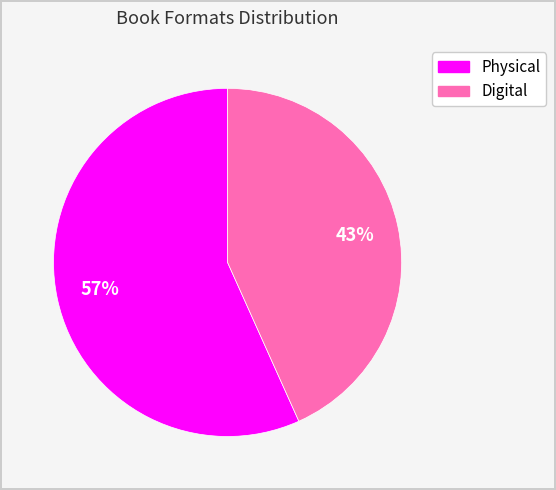

Does any single category account for the majority?

Yes